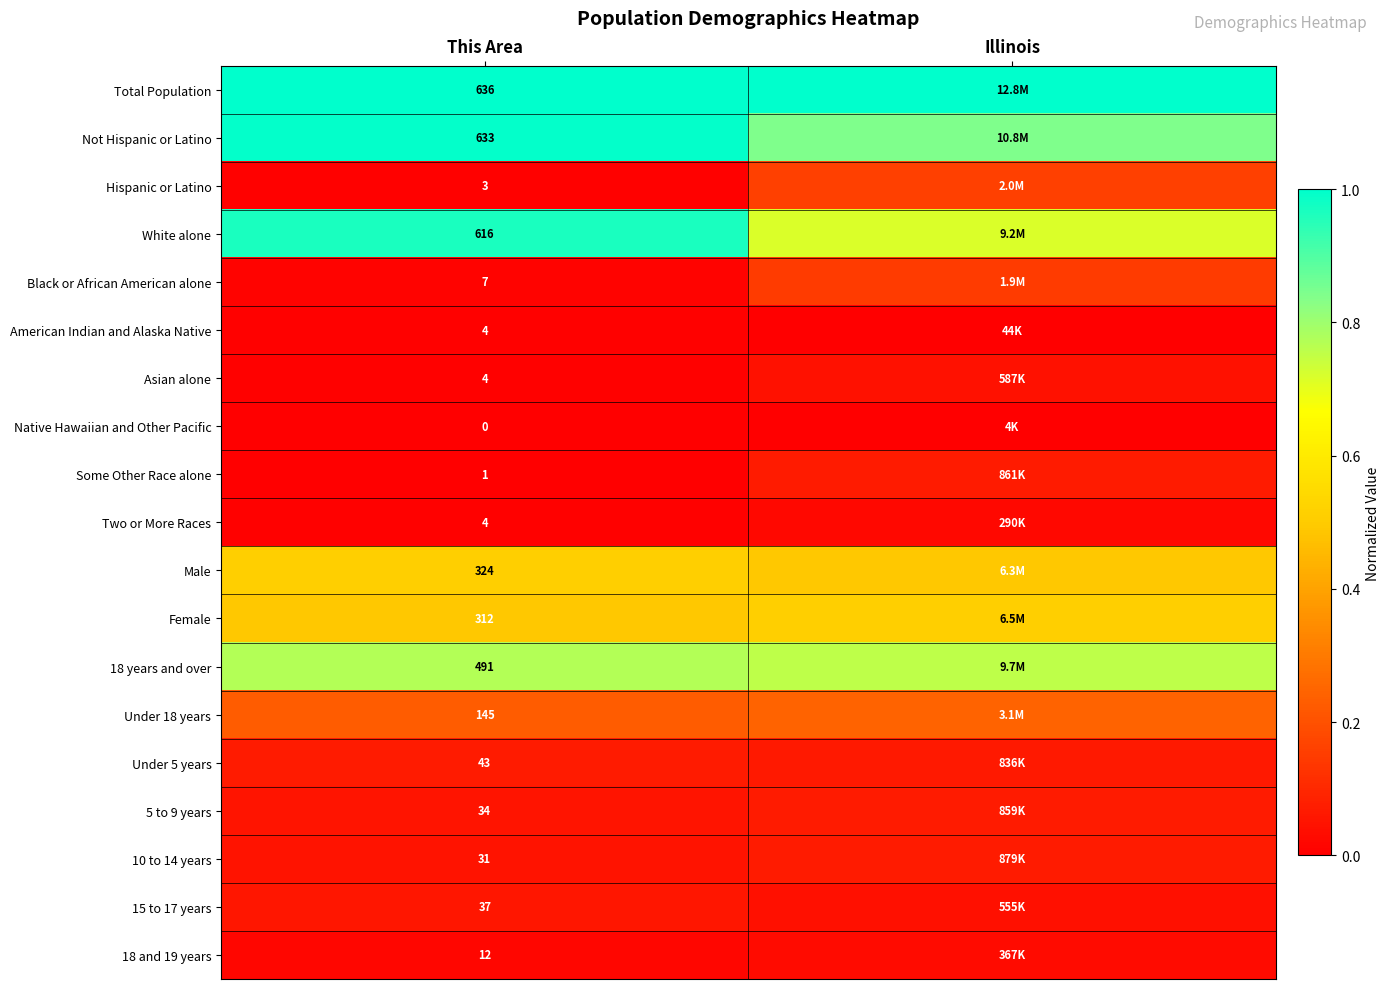

Is the value of Some Other Race alone at This Area greater than the value of Total Population at This Area?

No